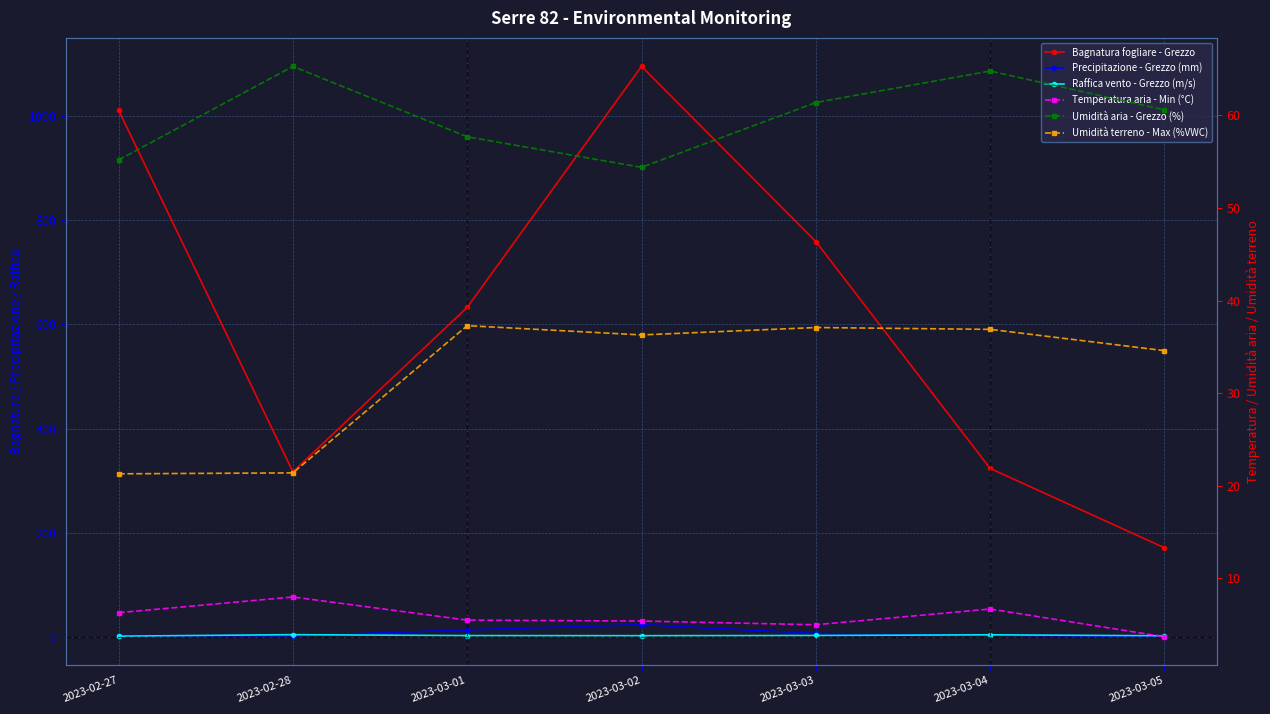

What is the total value across all series at 2023-03-03?

871.5